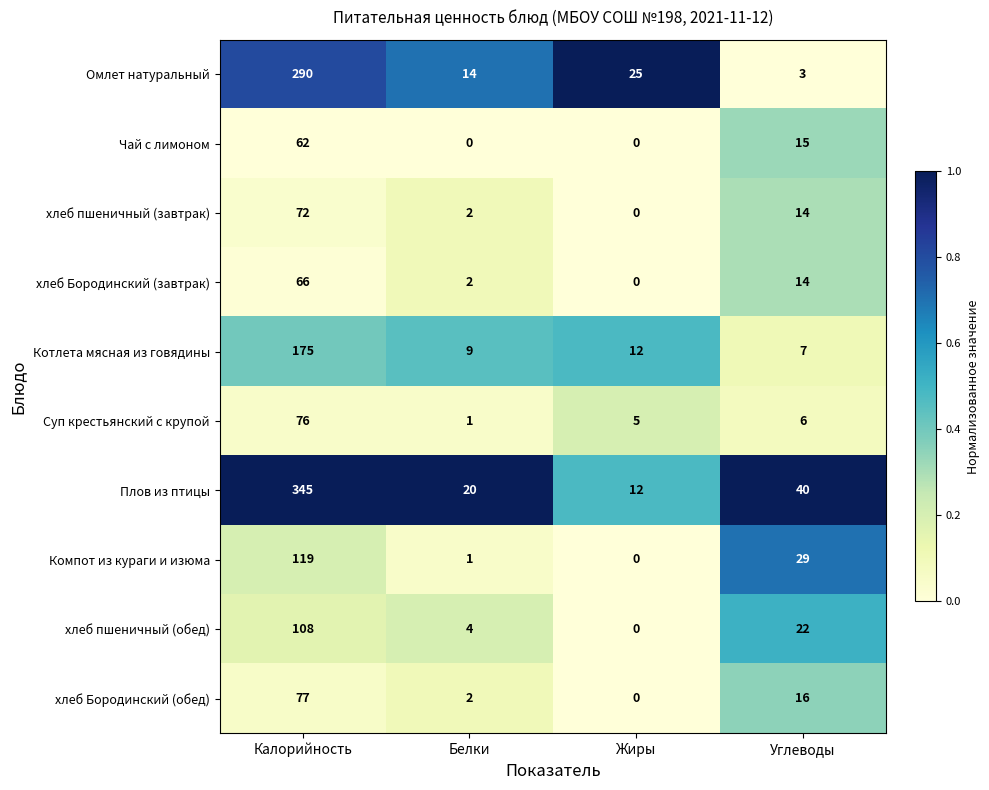

Is it true that Плов из птицы equals 40 at Углеводы?

True